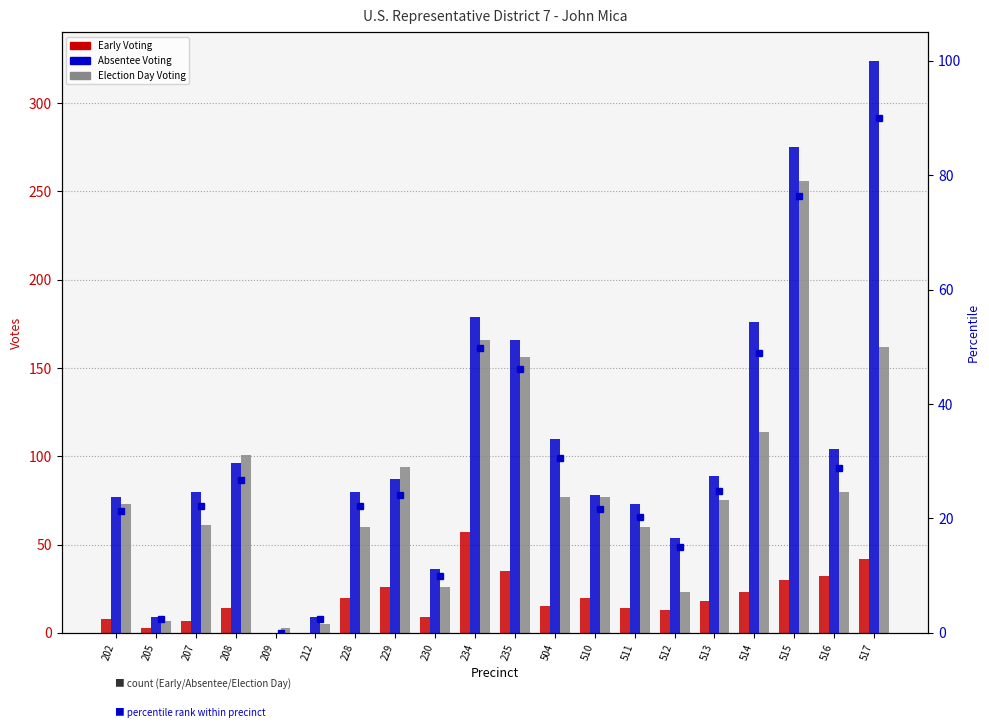

The Election Day Voting series shows 255 at 517. True or false?

False